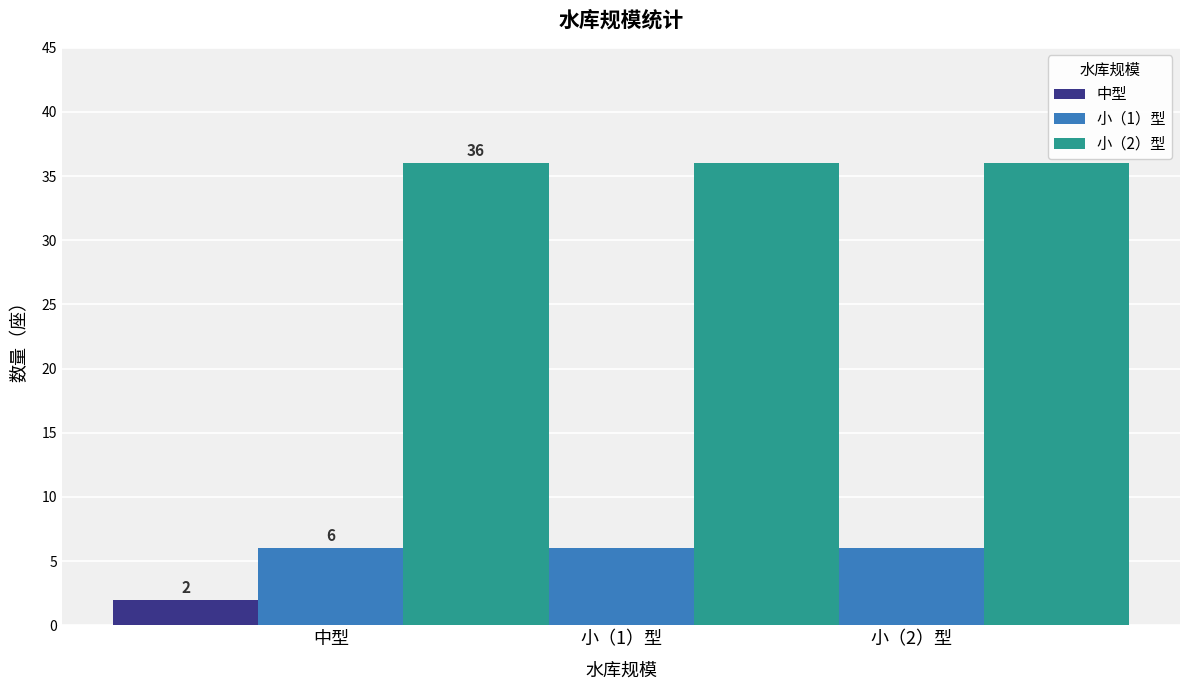

Which label corresponds to the smallest value in the chart?

中型